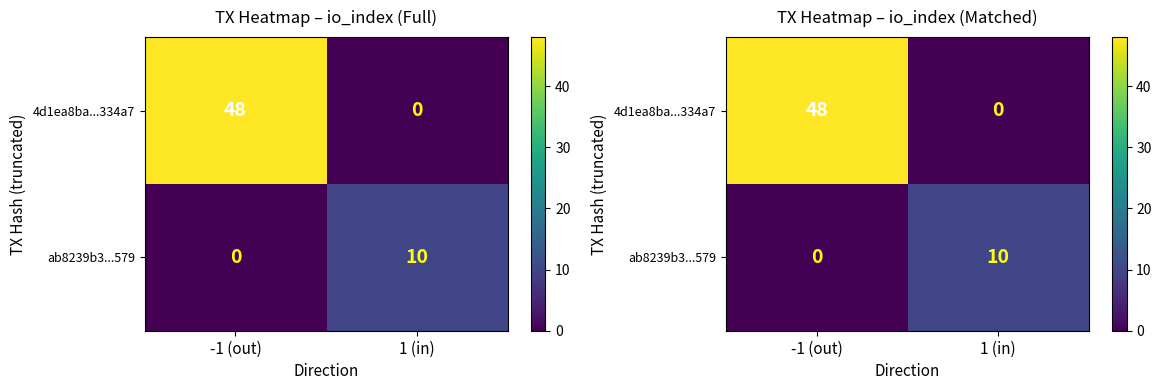

At which label does 4d1ea8ba...334a7 reach its minimum?

1 (in)